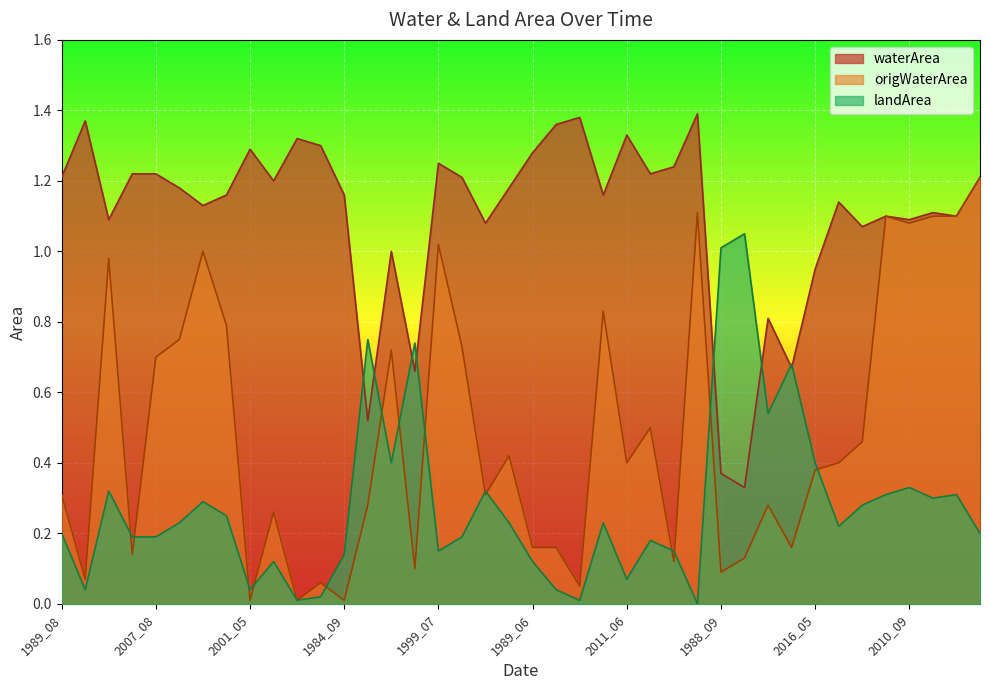

What is the difference between the maximum and second lowest values in the waterArea series?

1.0